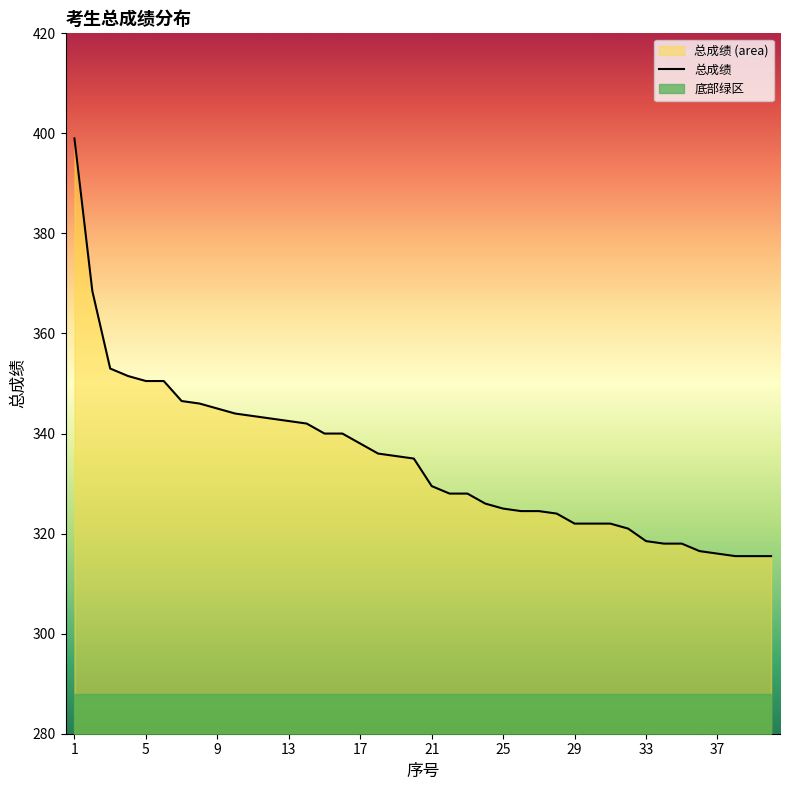

Is it true that 总成绩 equals 192.3 at 9?

False